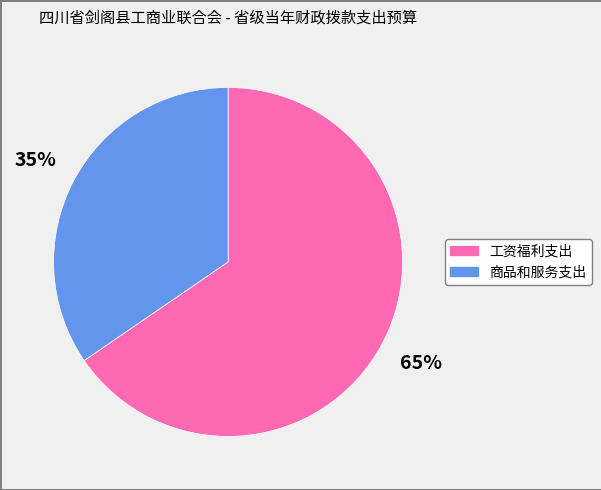

To the nearest percent, what is the combined percentage of 工资福利支出 and 商品和服务支出?

100%